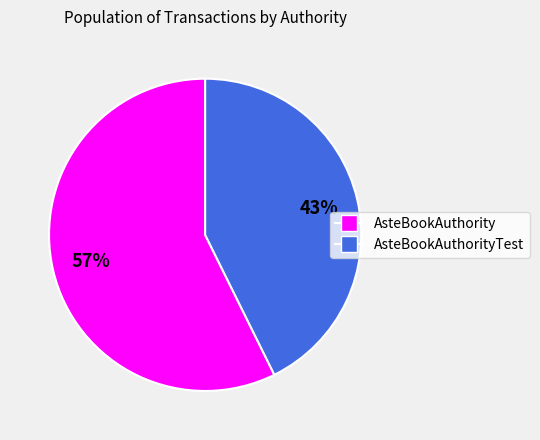

Count the number of slices in the pie.

2